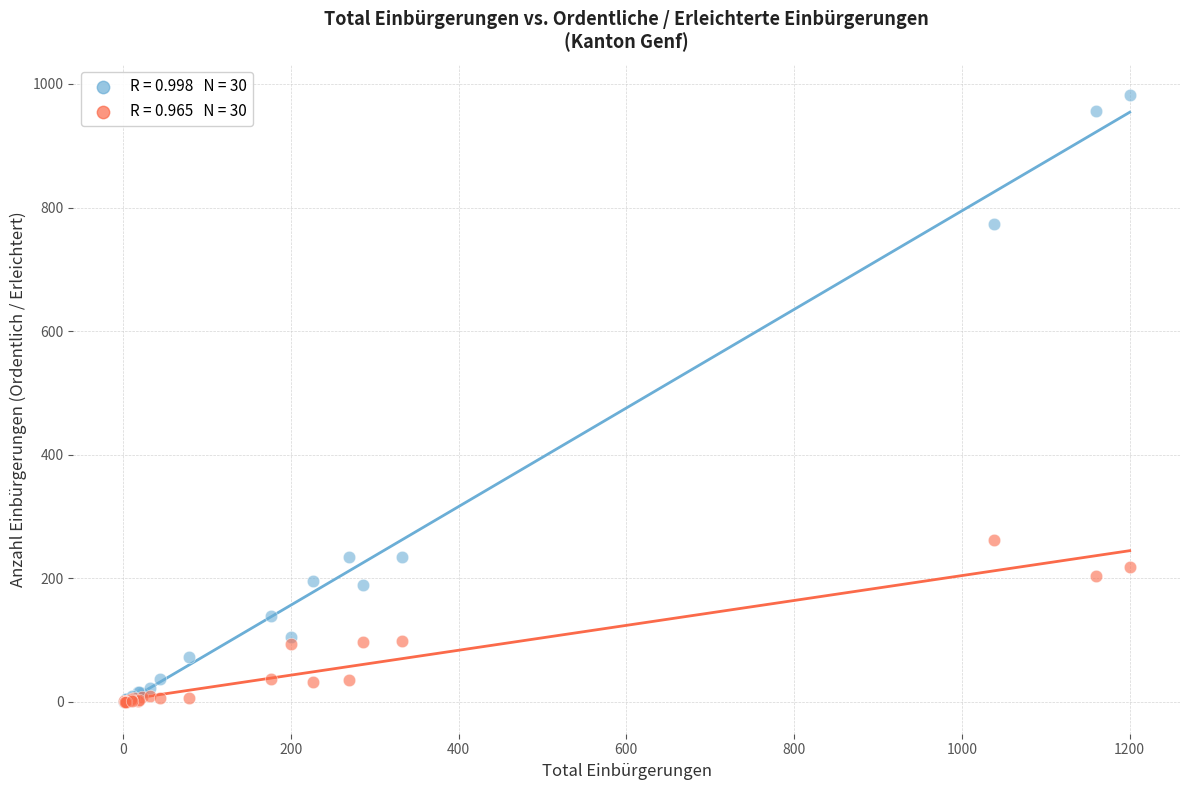

Across all series, what Y value is closest to 491?

262